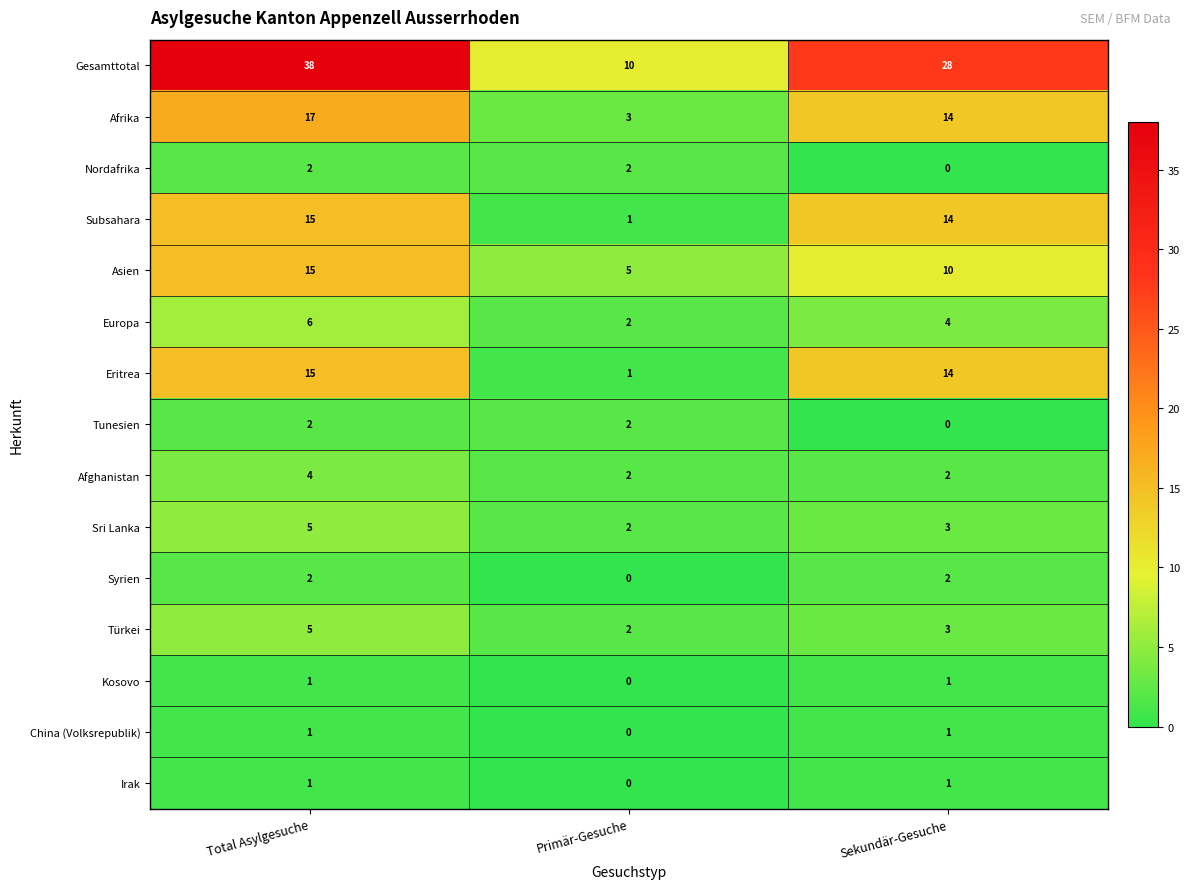

What is the sum of the Subsahara values at Total Asylgesuche and Primär-Gesuche?

16